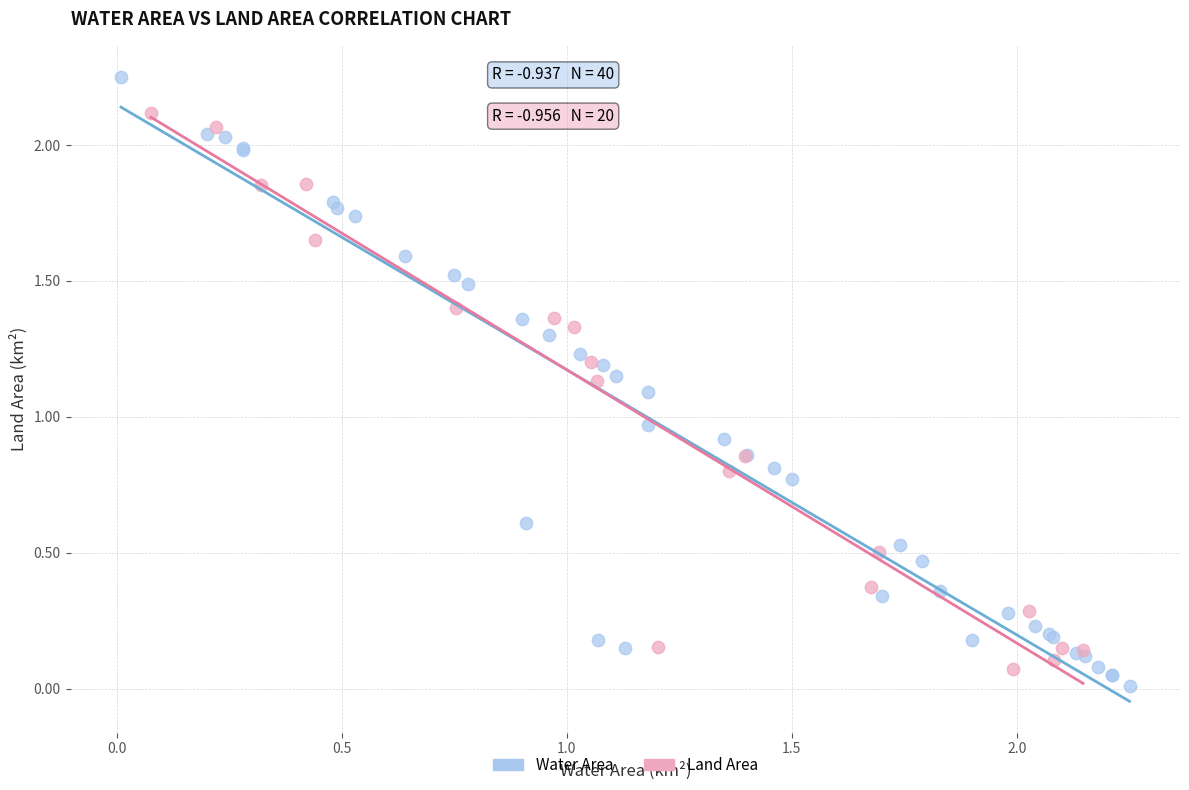

Which series has the widest spread of Y values?

Water Area